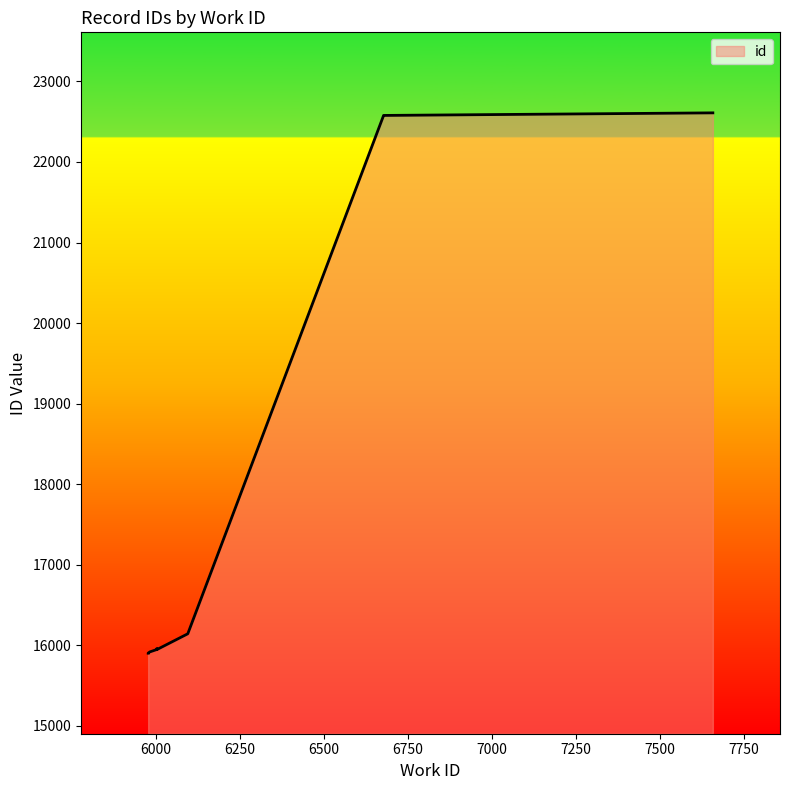

What is the sum of all values?

179472